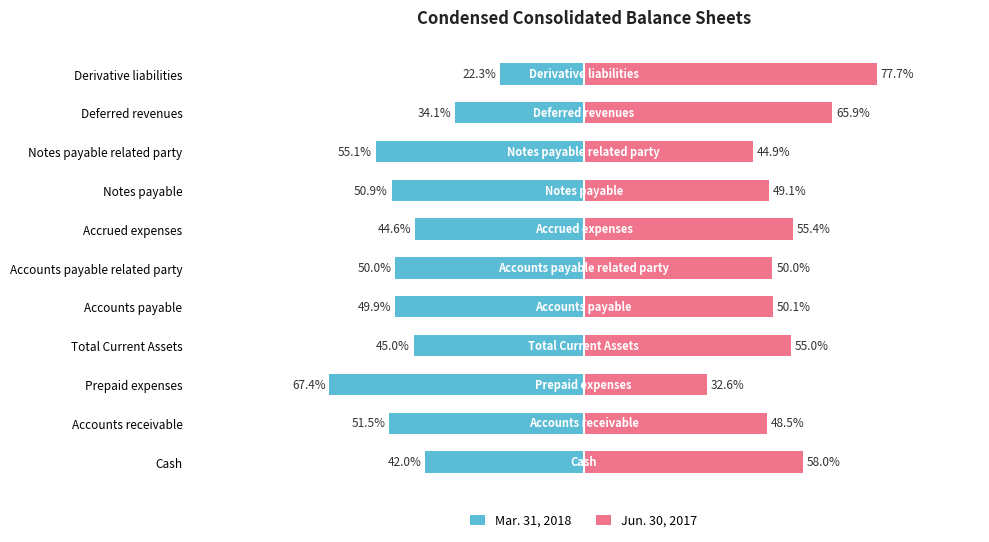

How many bars are there in each group?

2